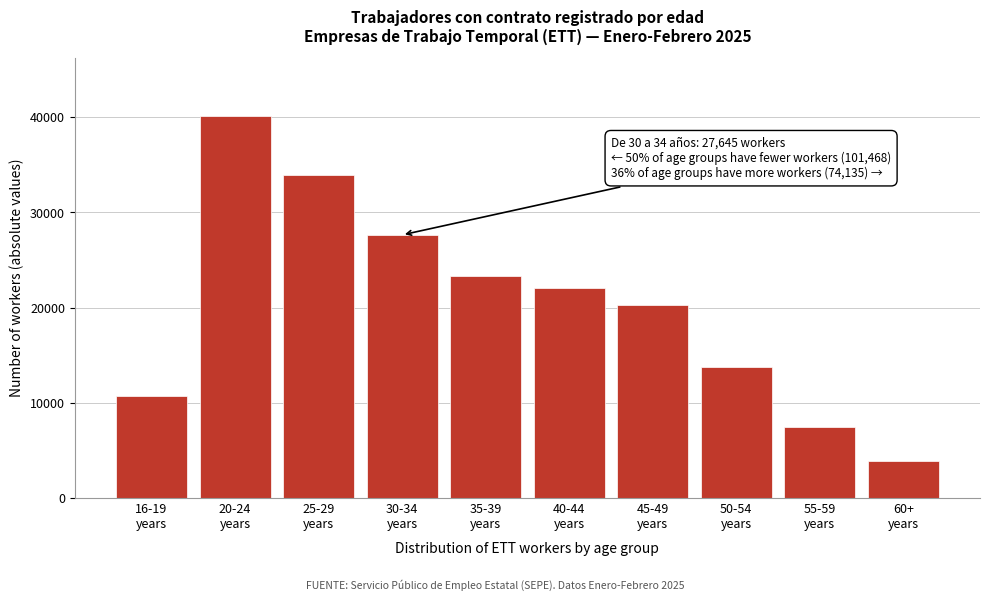

Reading left to right, list all the values displayed in this chart.

10729	40185	33950	27645	23304	22078	20260	13776	7408	3913